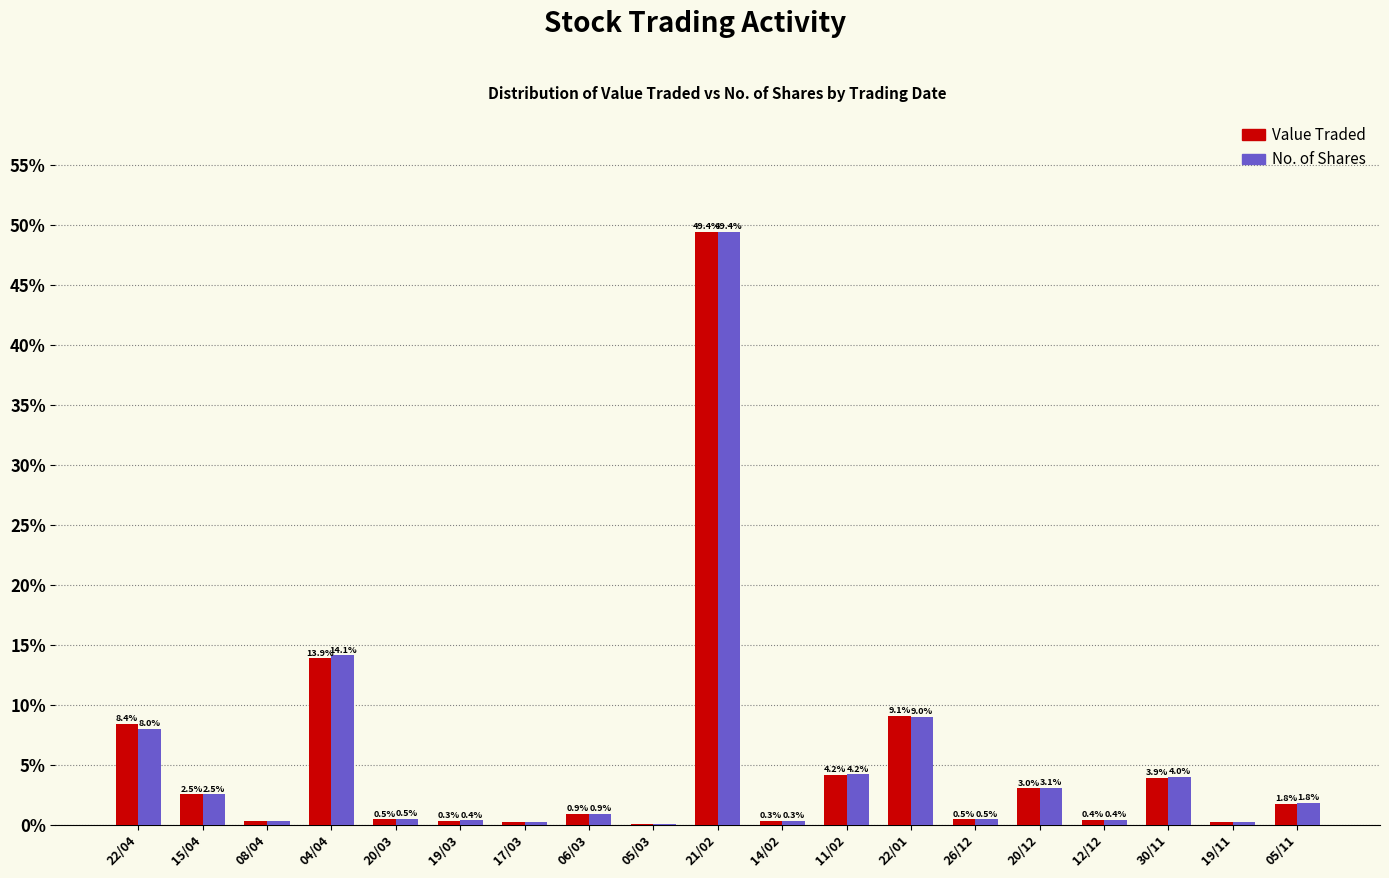

What is the maximum value for No. of Shares?

49.4